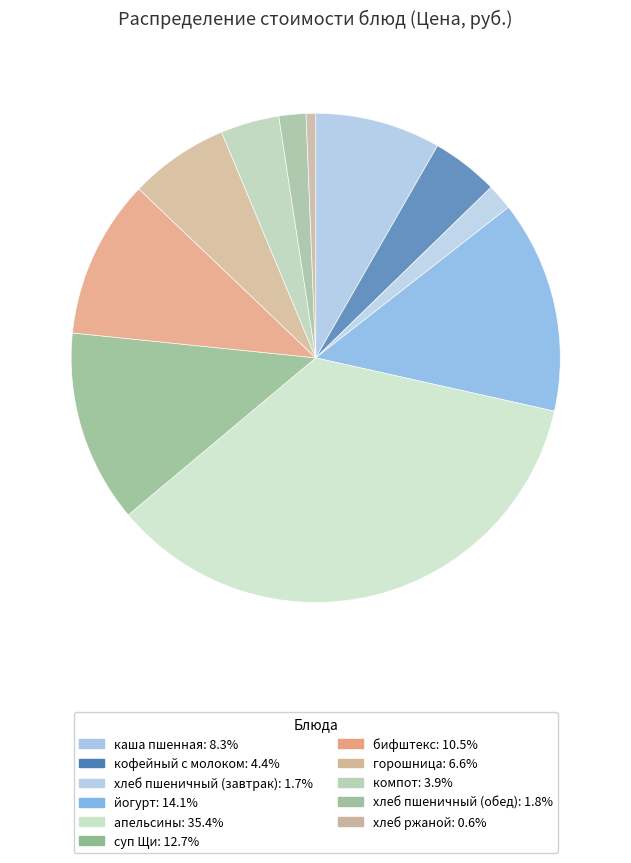

Does any single category account for the majority?

No